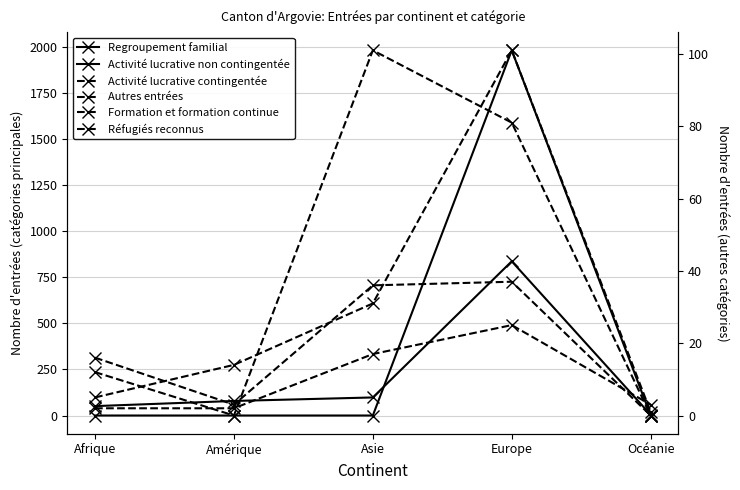

At which label does Réfugiés reconnus first exceed 12?

Asie